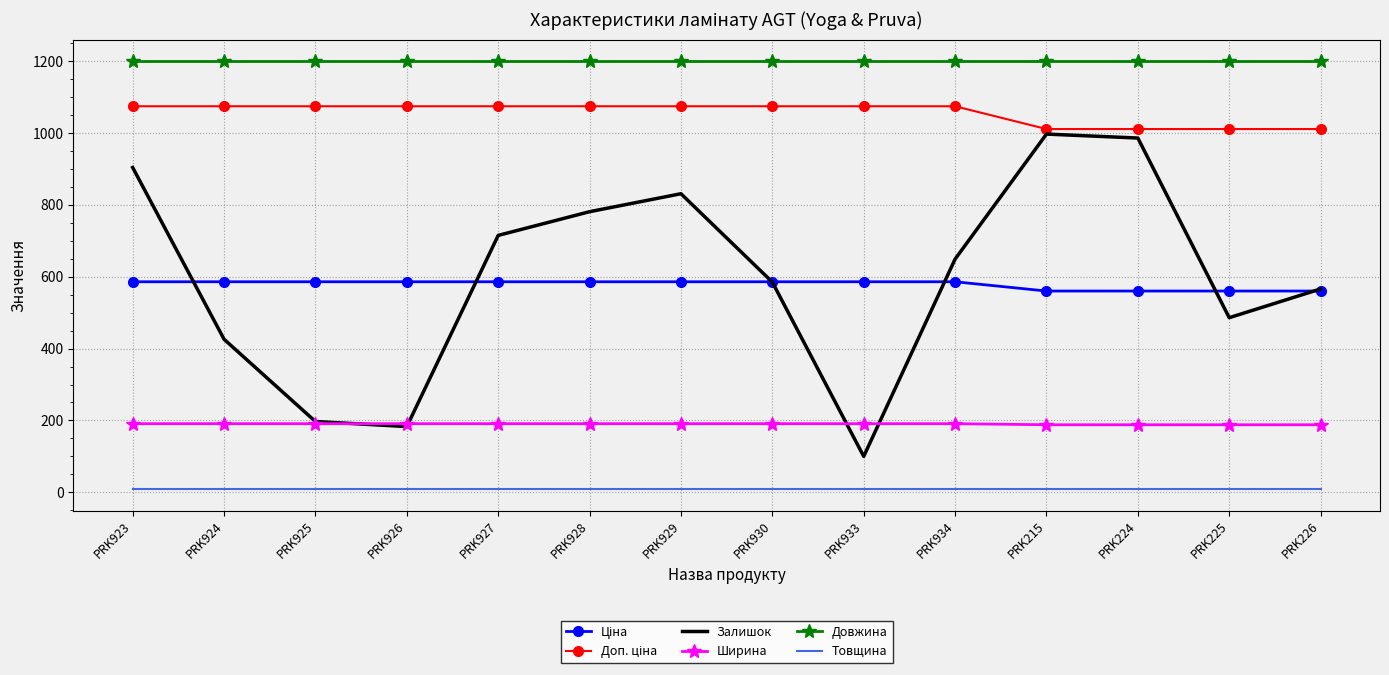

How many categories are shown in the chart?

14